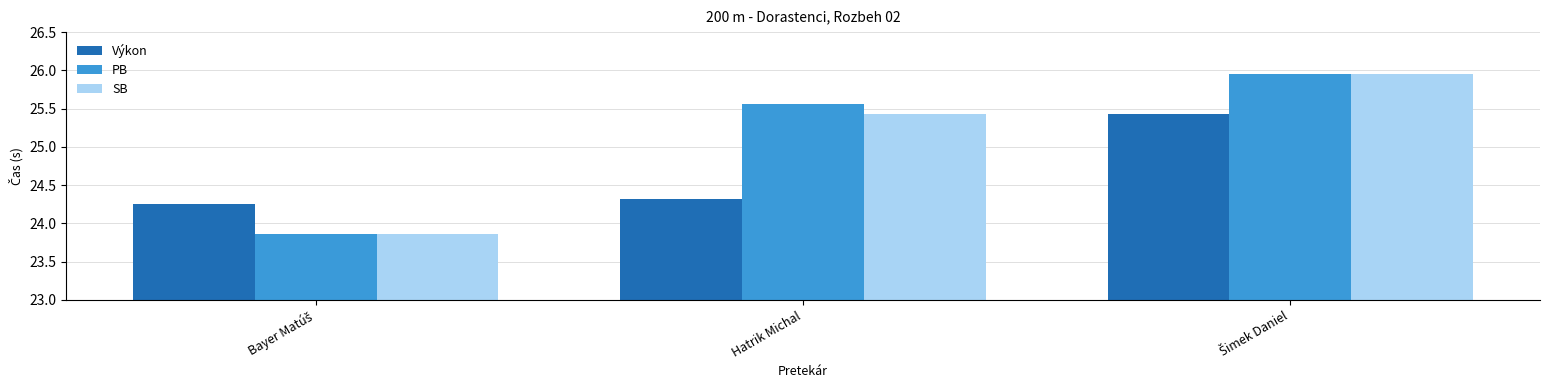

Does the chart contain any negative values?

No